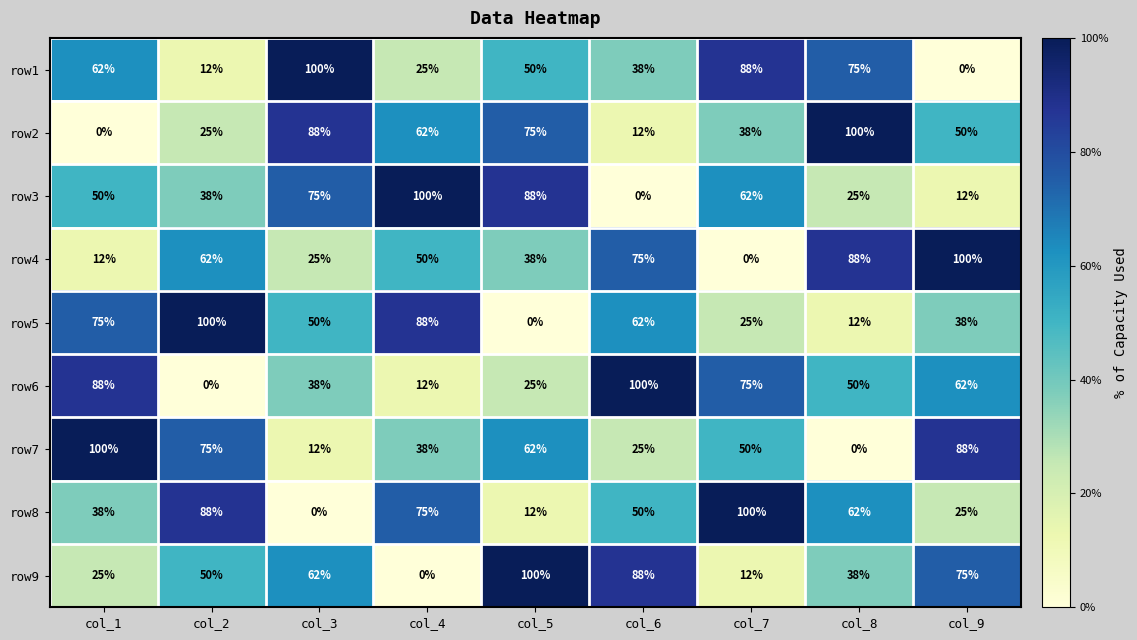

What is the difference between the maximum and minimum values in the row4 series?

100